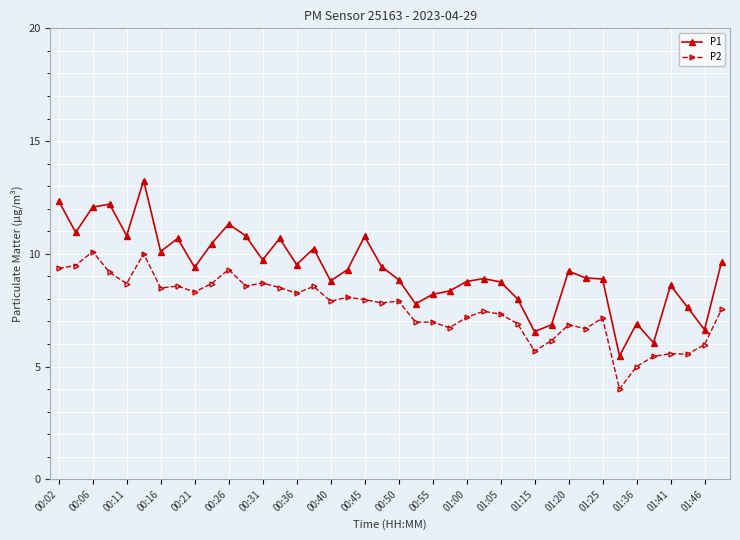

What is the sum of all P2 values?

303.4